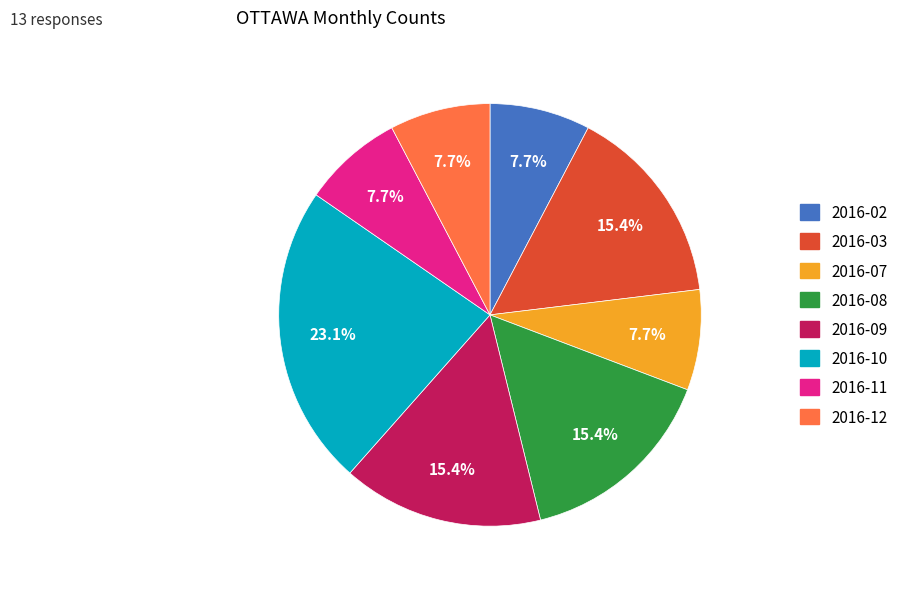

To the nearest percent, what is the average slice percentage?

12%